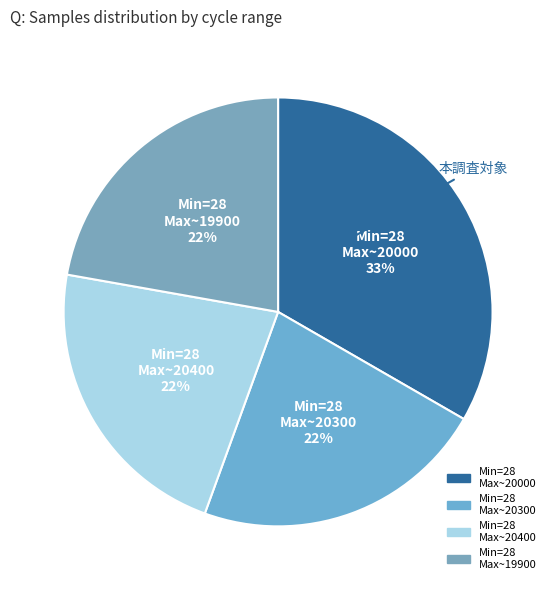

Count the number of slices in the pie.

4